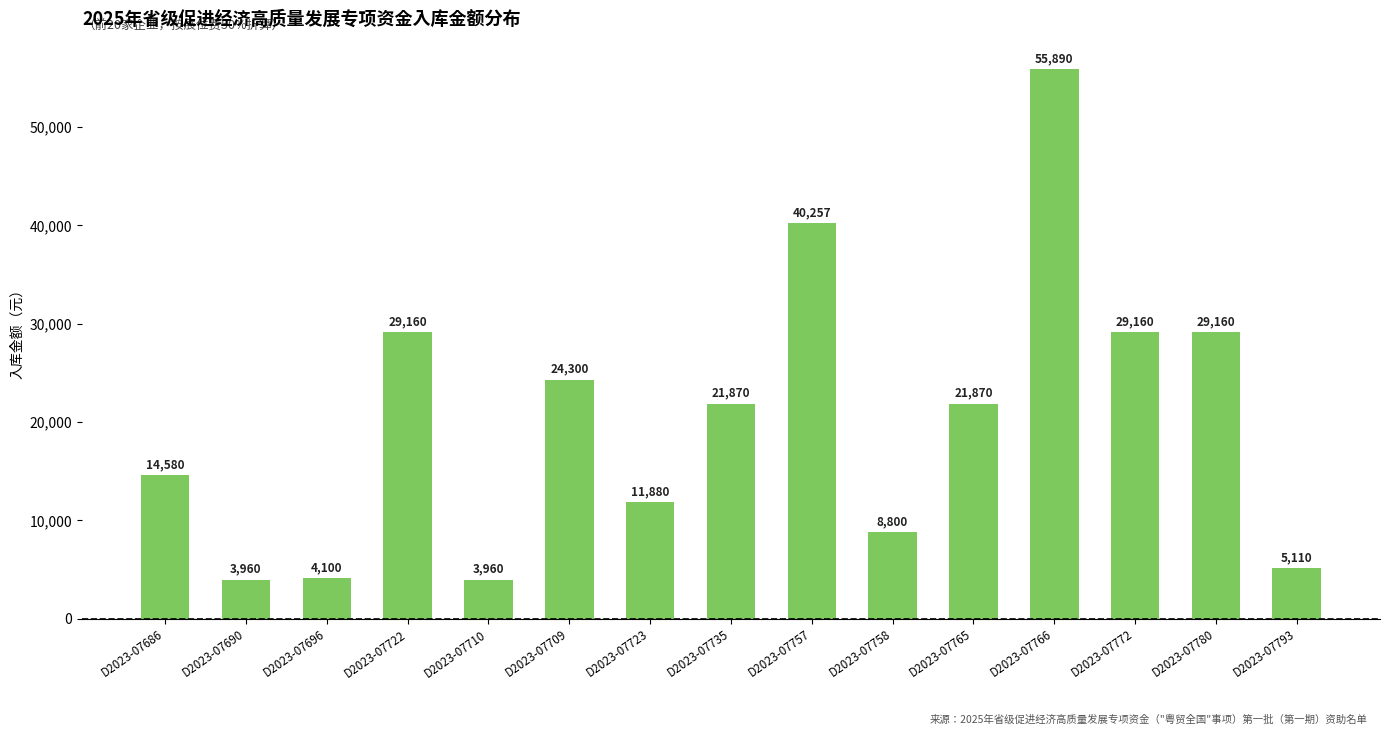

Are the bars grouped side by side (vs. stacked)?

No